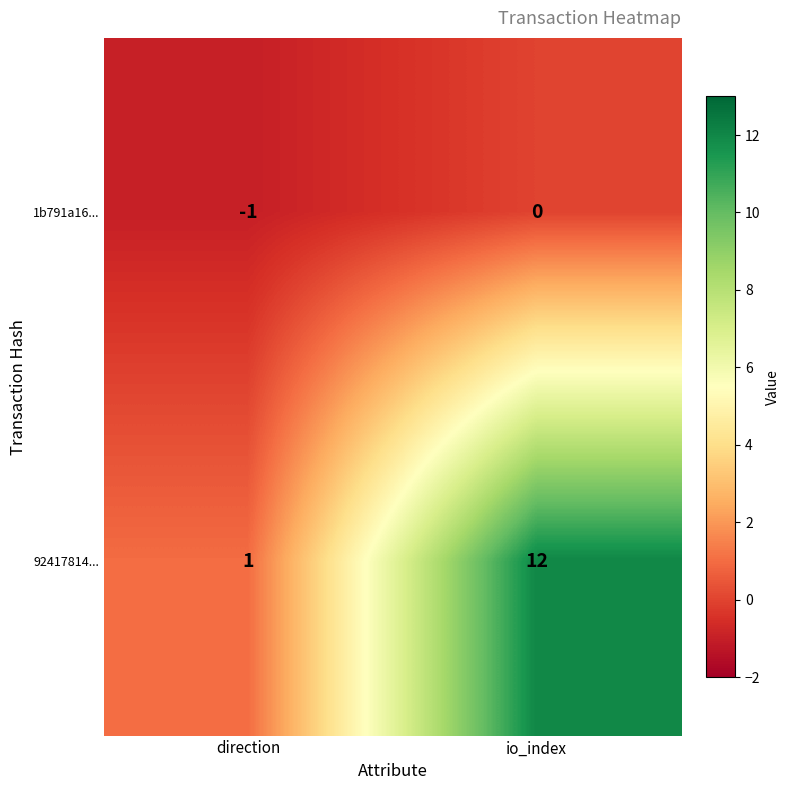

At which label is 92417814... closest to 6?

direction